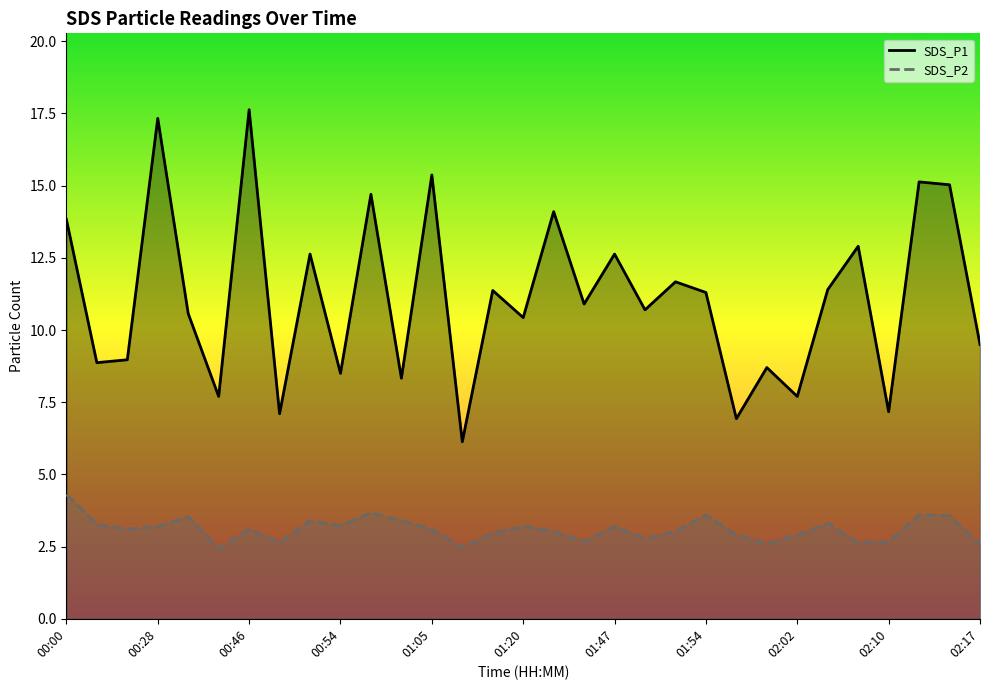

What is the value of the SDS_P2 point at the 12th from the left?

3.4